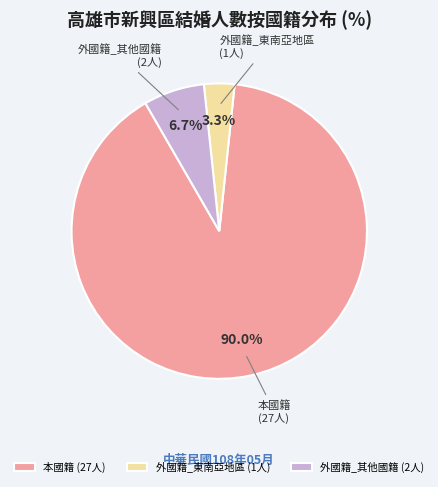

Which slice represents more than half of the pie?

本國籍